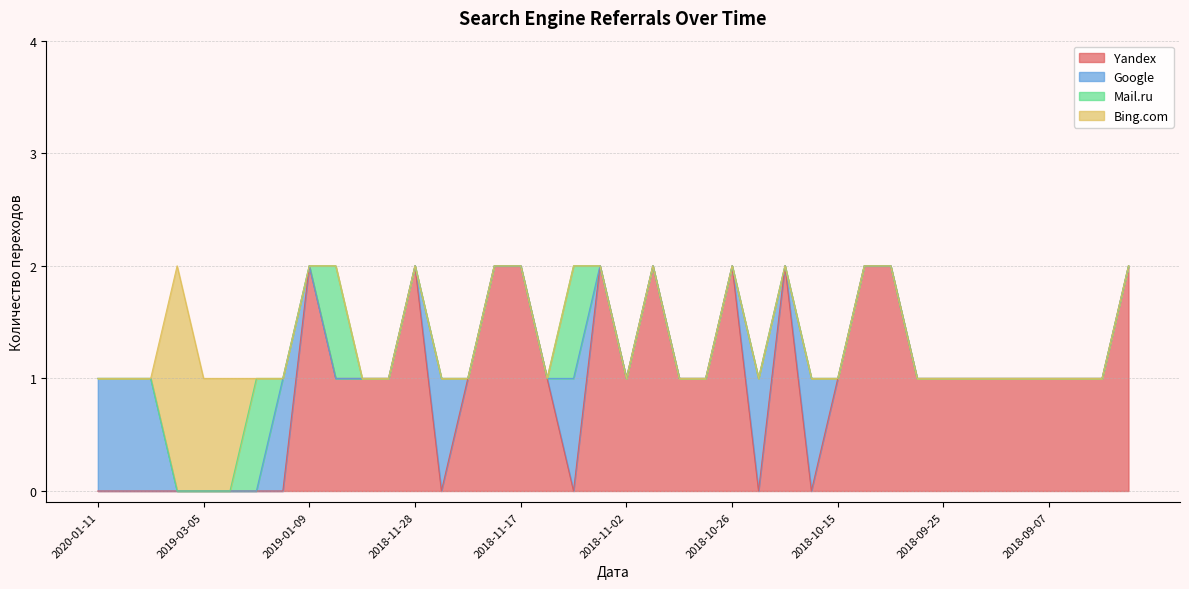

Which category has the lowest value in the Yandex series?

2020-01-11